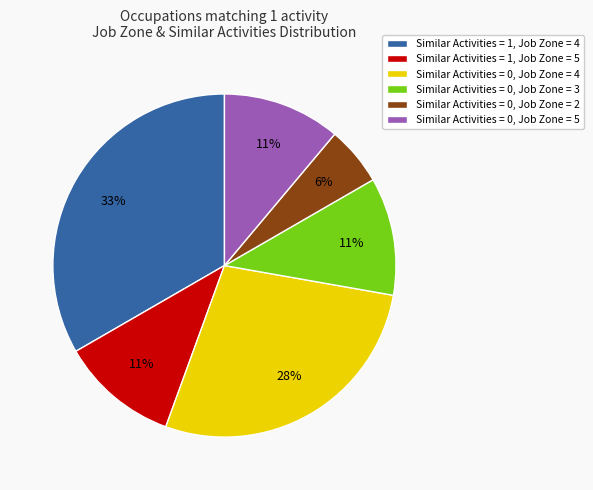

Between Similar Activities = 1, Job Zone = 5 and Similar Activities = 1, Job Zone = 4, which is larger?

Similar Activities = 1, Job Zone = 4